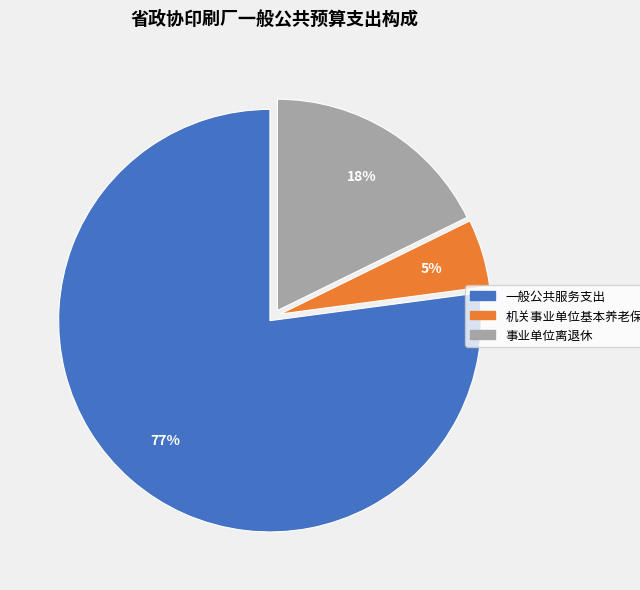

How many segments does this pie chart have?

3